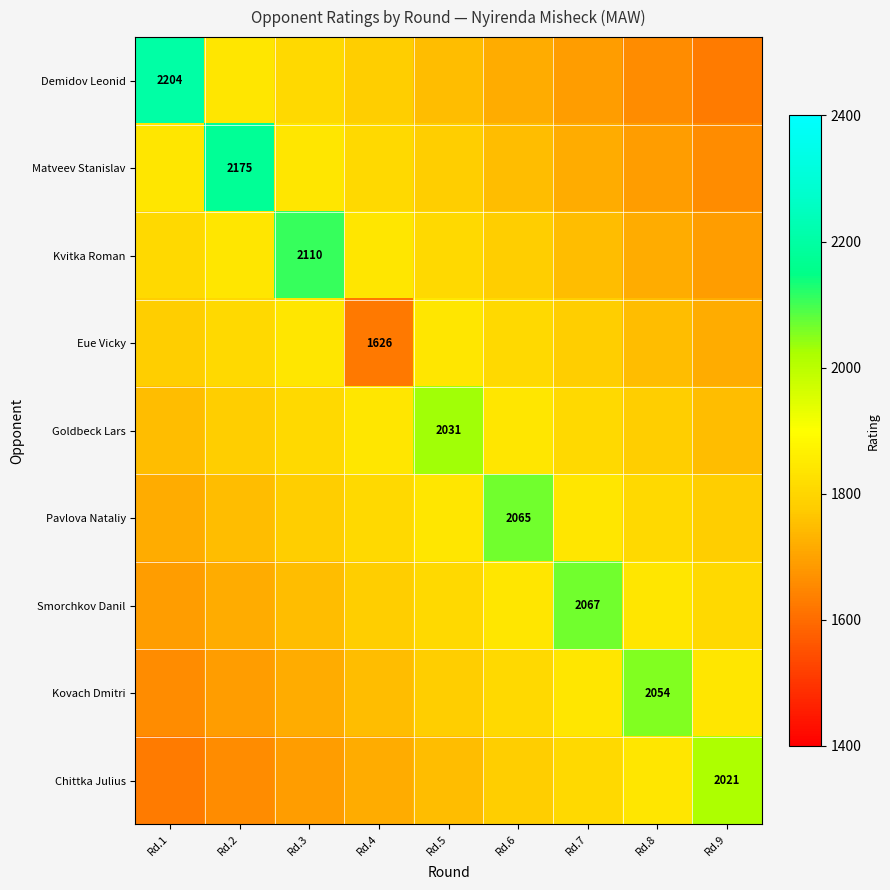

The value of Goldbeck Lars at Rd.5 is 912. True or false?

False